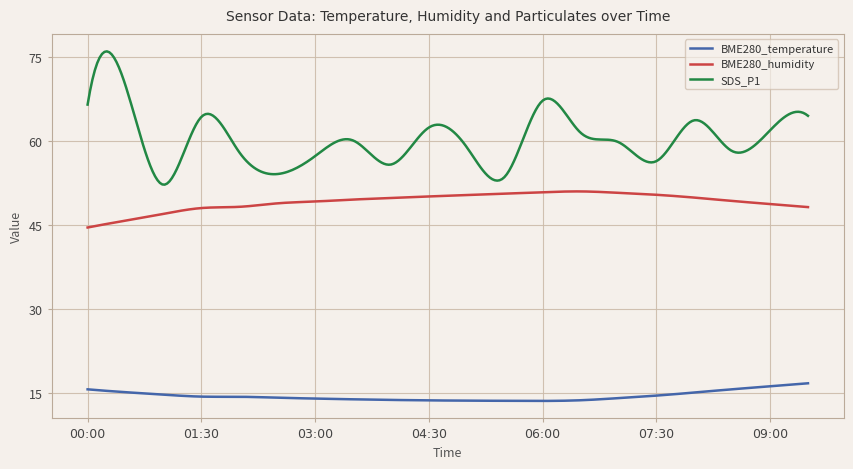

What are all the series names shown in the legend?

BME280_temperature, BME280_humidity, SDS_P1